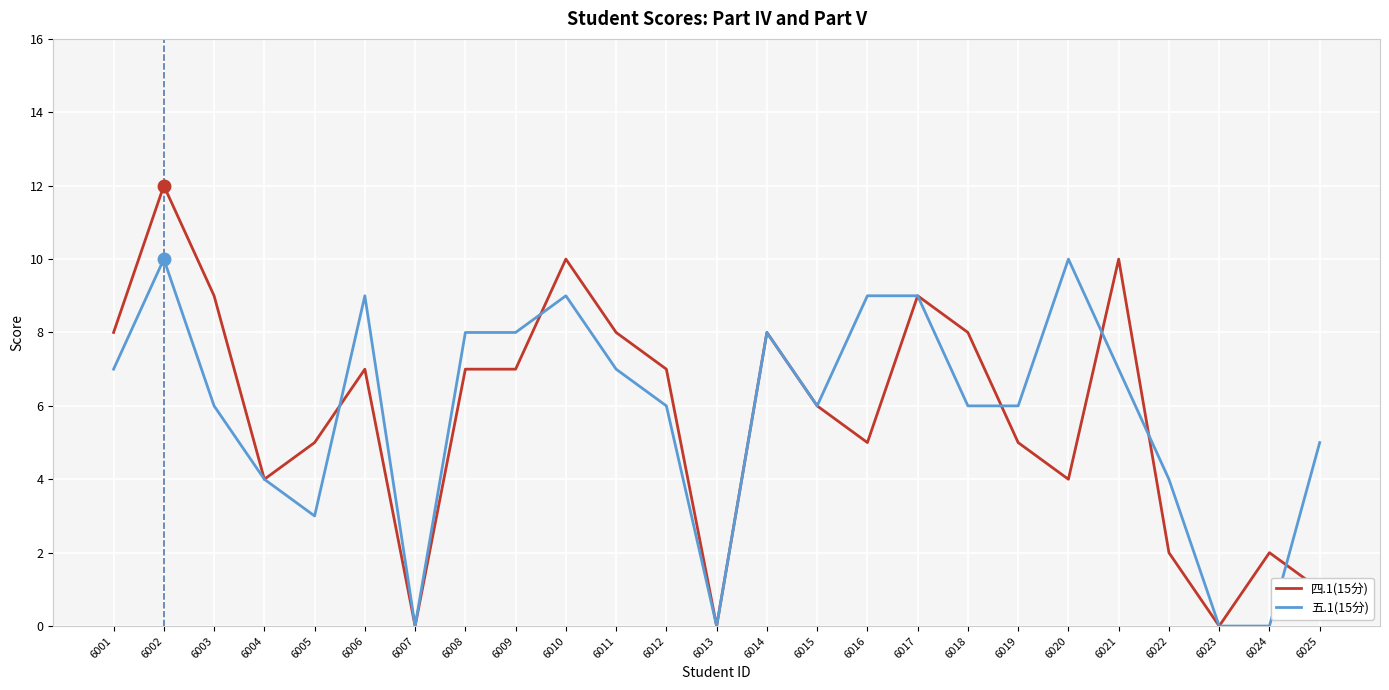

At which category does 四.1(15分) reach its first local valley?

6004